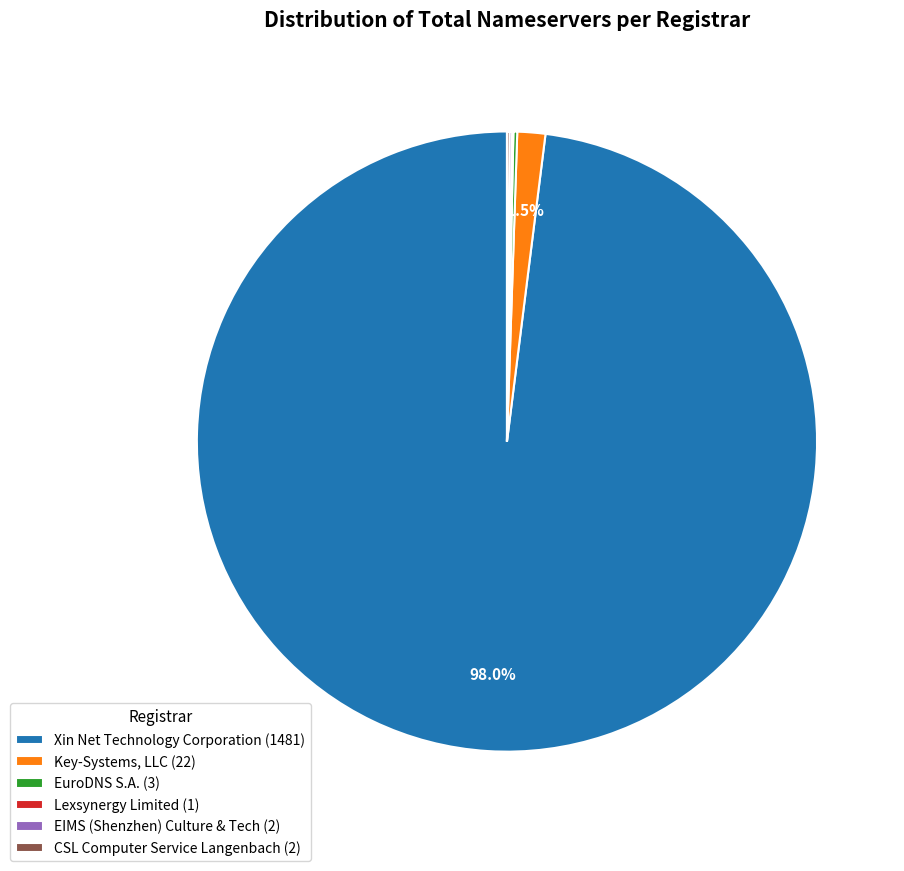

What is the majority slice?

Xin Net Technology Corporation (1481)